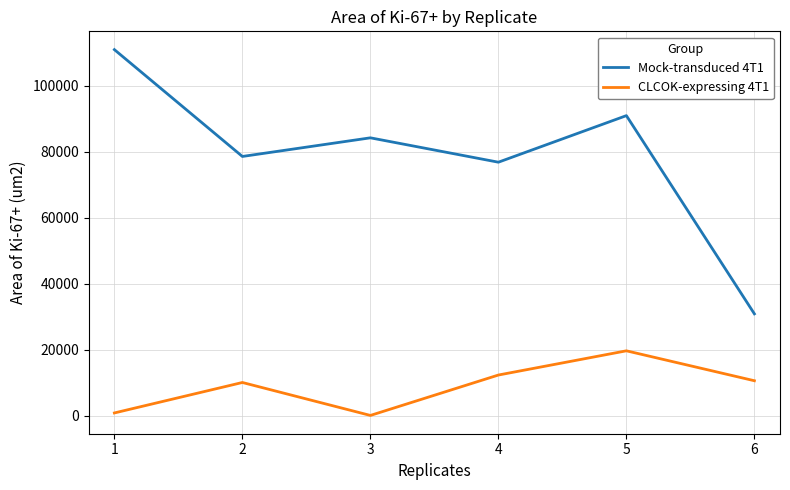

Where is the first local minimum for CLCOK-expressing 4T1?

3